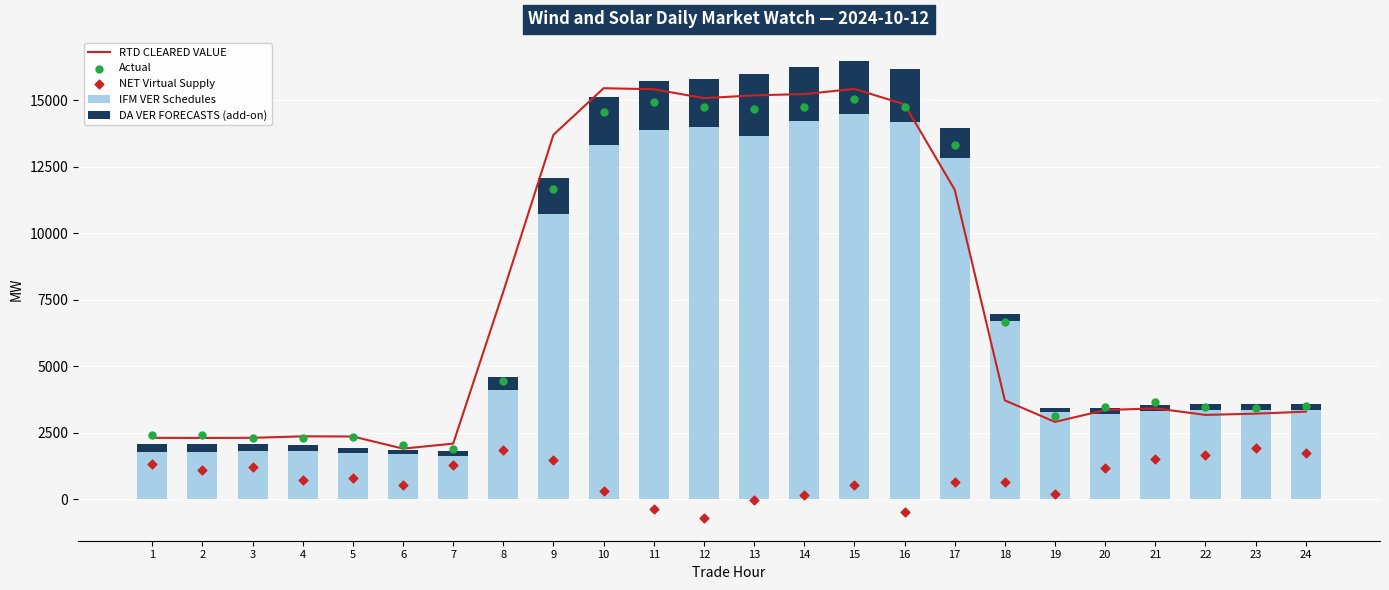

At which category is the sum across all series the highest?

15